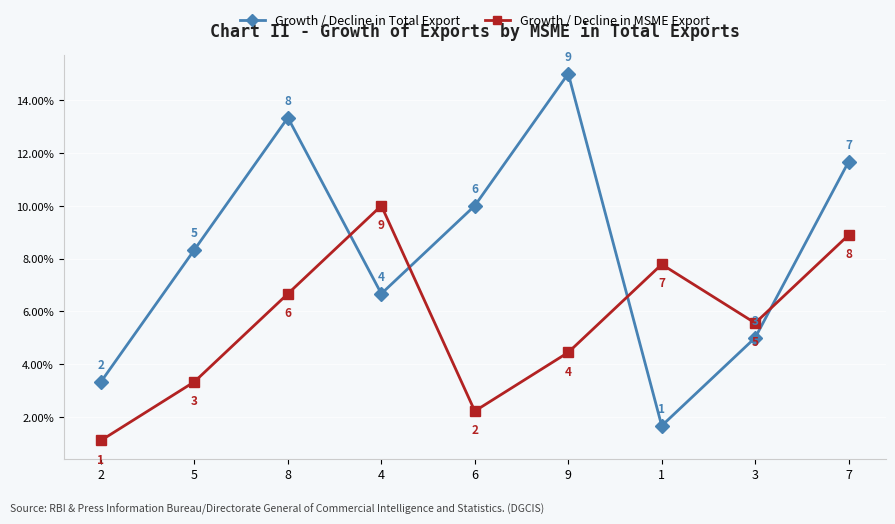

At which category is the sum across all series the highest?

7